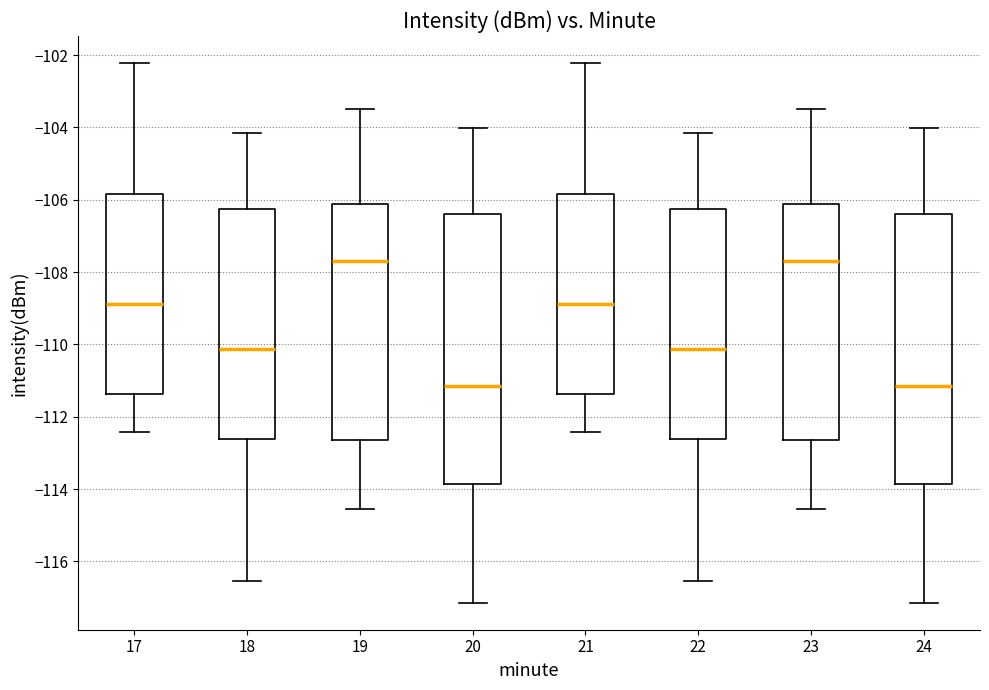

Where does the median line of the box at x = 21 sit on the y-axis? The values are not printed on the chart, so give them approximately, as read against the axis.

-108.8